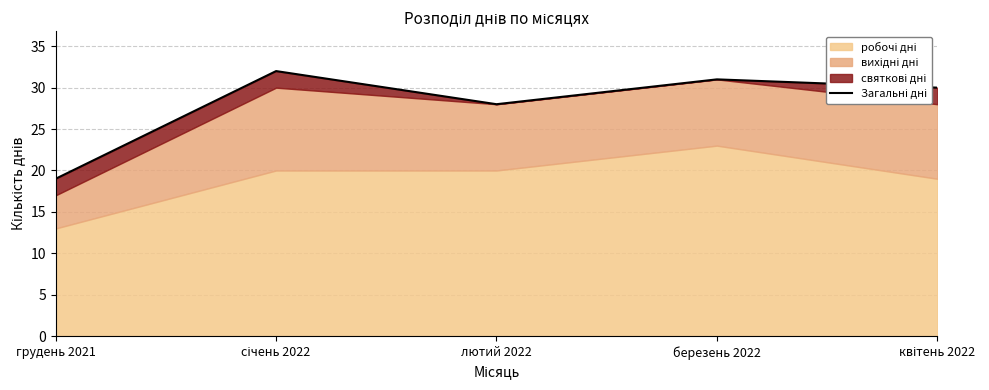

Approximately how many times larger is the value at березень 2022 compared to квітень 2022?

1.0